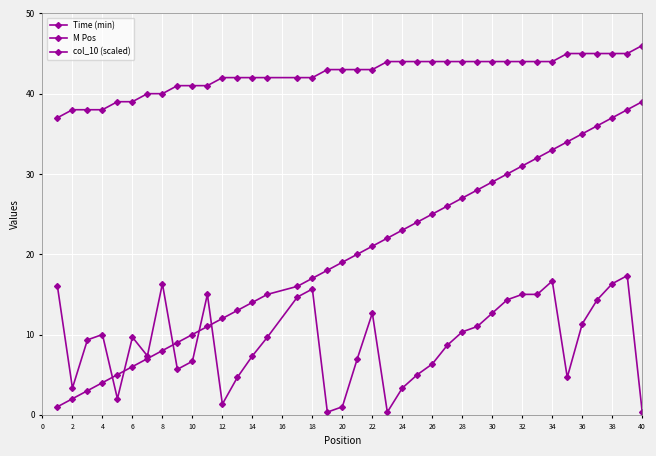

How many lines are shown in the chart?

3